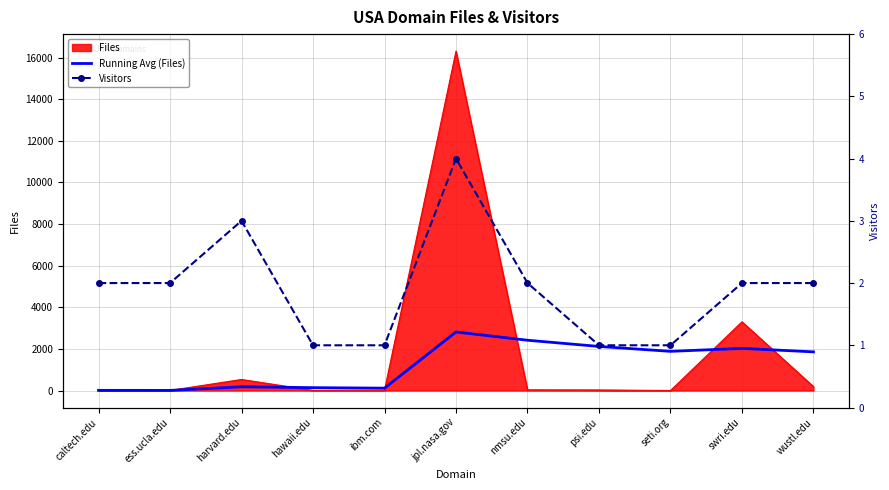

Is it true that Running Avg (Files) equals 2541.0 at seti.org?

False